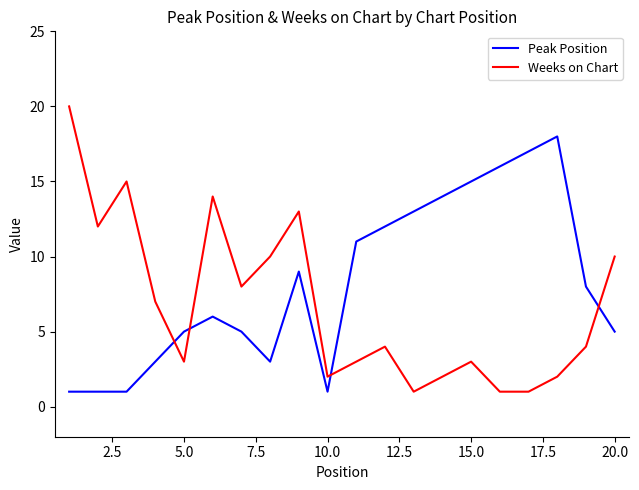

List the series in order of their peak value, lowest first.

Peak Position, Weeks on Chart